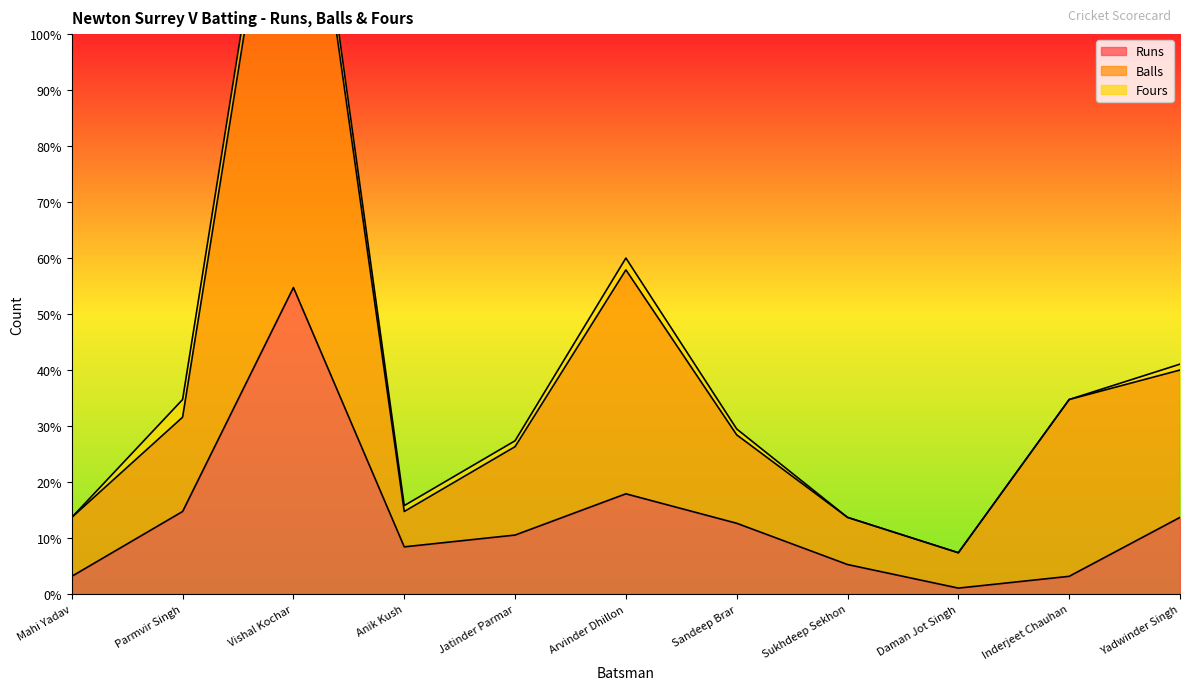

Where does the Balls series first go above 28?

Parmvir Singh